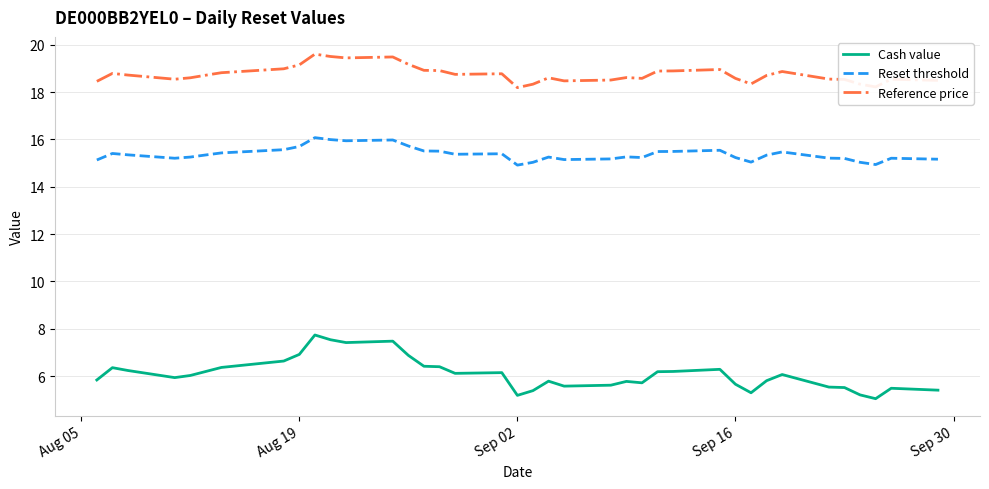

True or false: Reference price and Reset threshold cross at least once.

False